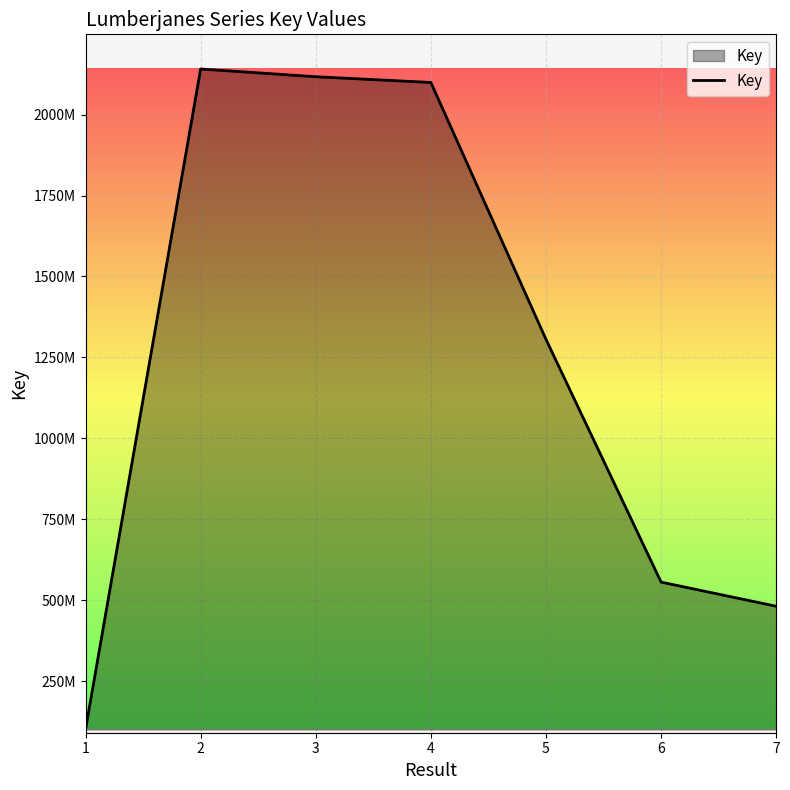

What is the sum of the values at 6 and 1?

656542124